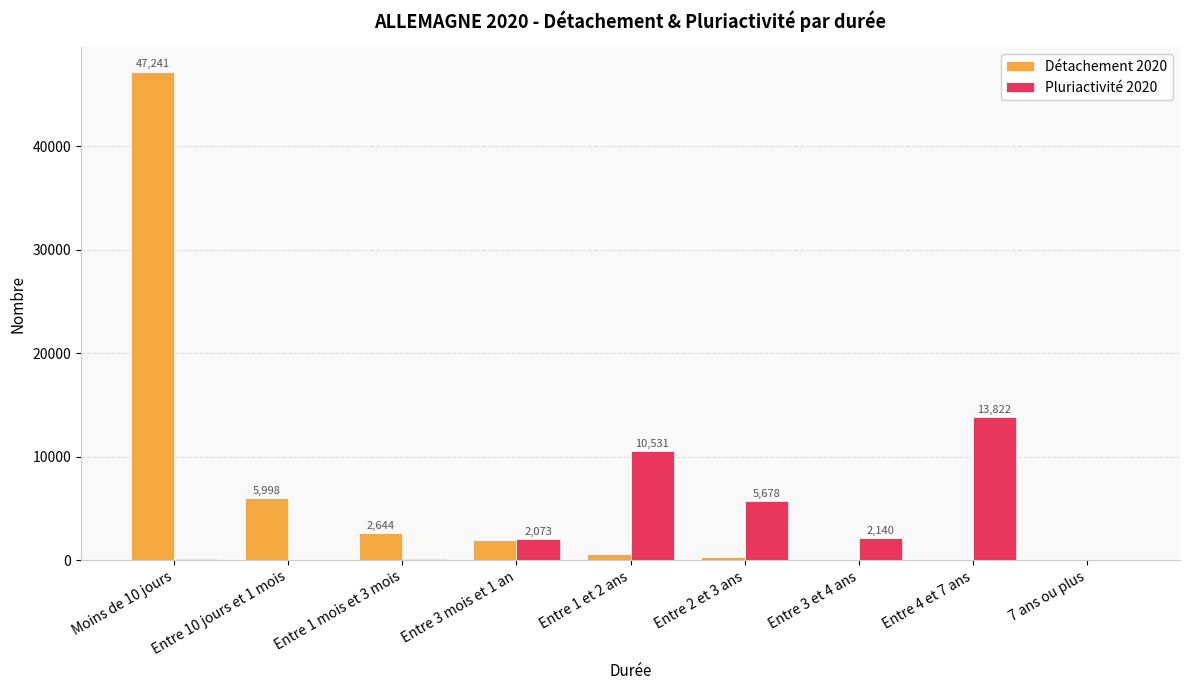

Which series has the largest total across all categories?

Détachement 2020